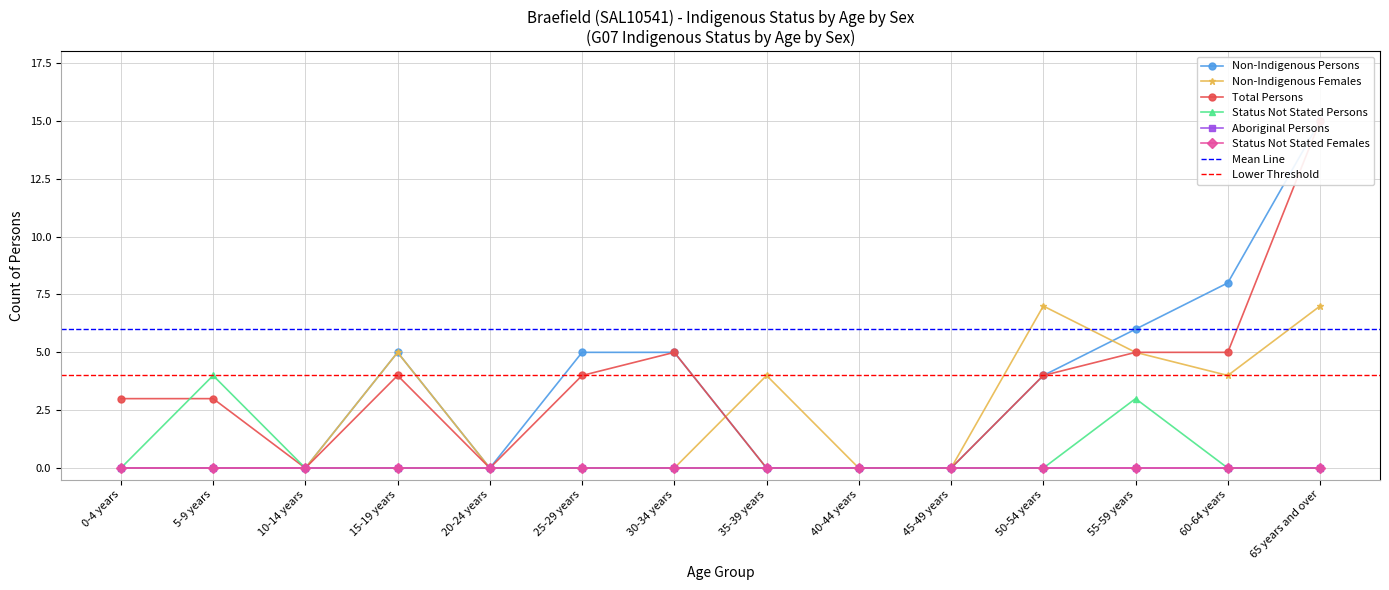

At which category does the chart reach its minimum across all series?

0-4 years